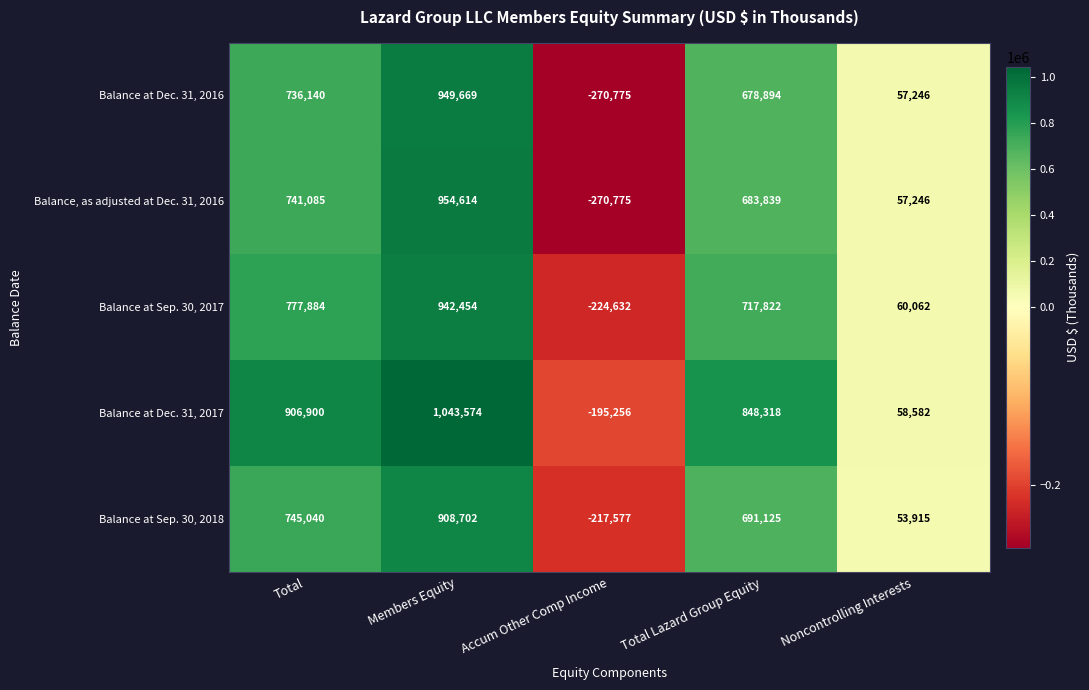

What is the total value across all series at Accum Other Comp Income?

-1179015